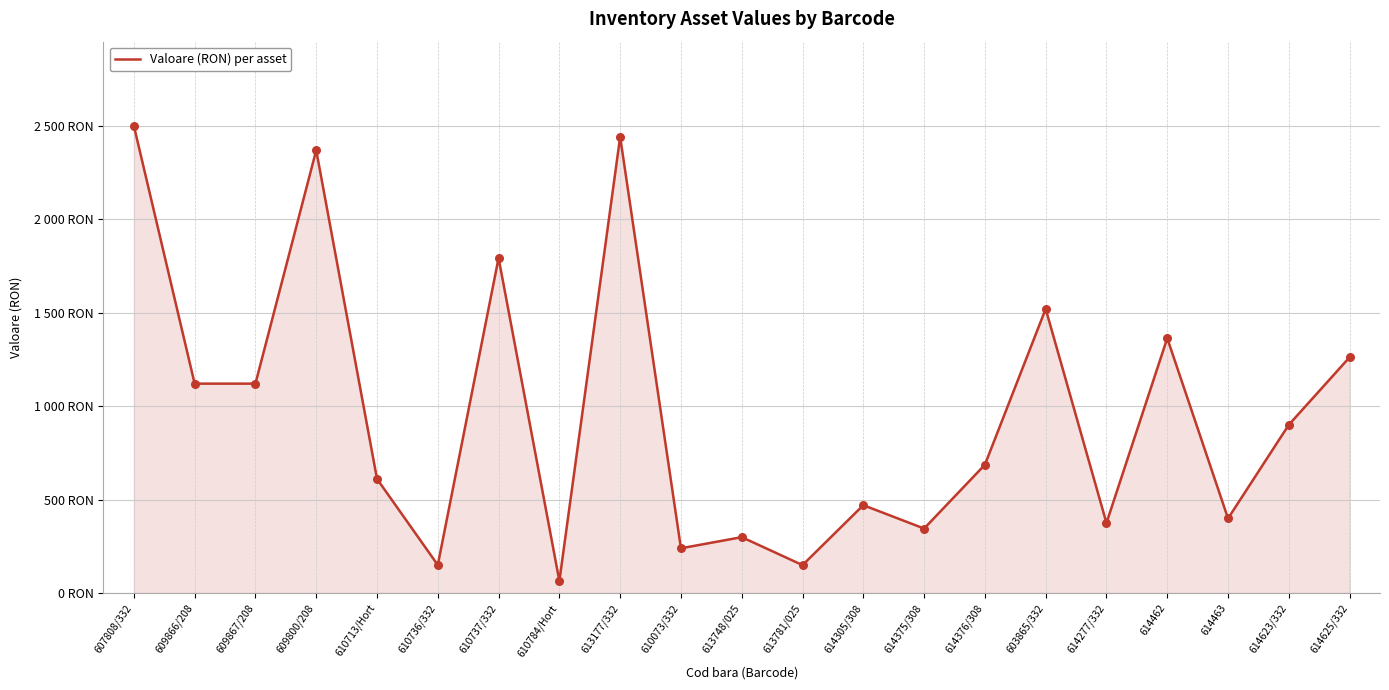

What is the change in value from 610784/Hort to 613781/025?

+84.6